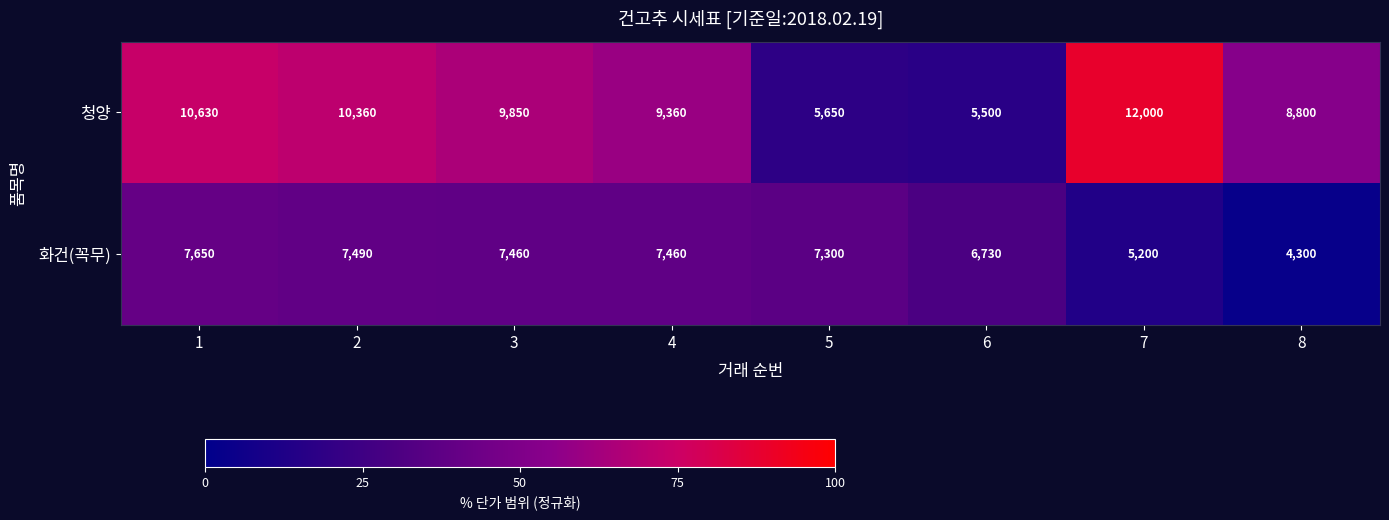

The value of 청양 at 1 is 17192. True or false?

False